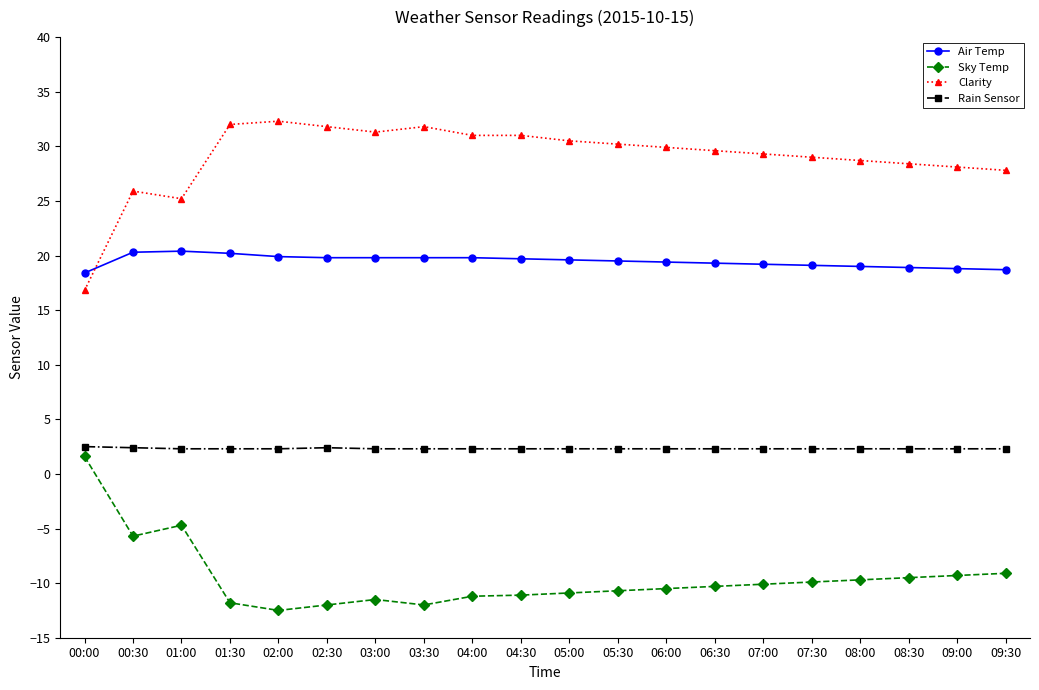

Rank the series by their maximum value, from highest to lowest.

Clarity, Air Temp, Rain Sensor, Sky Temp